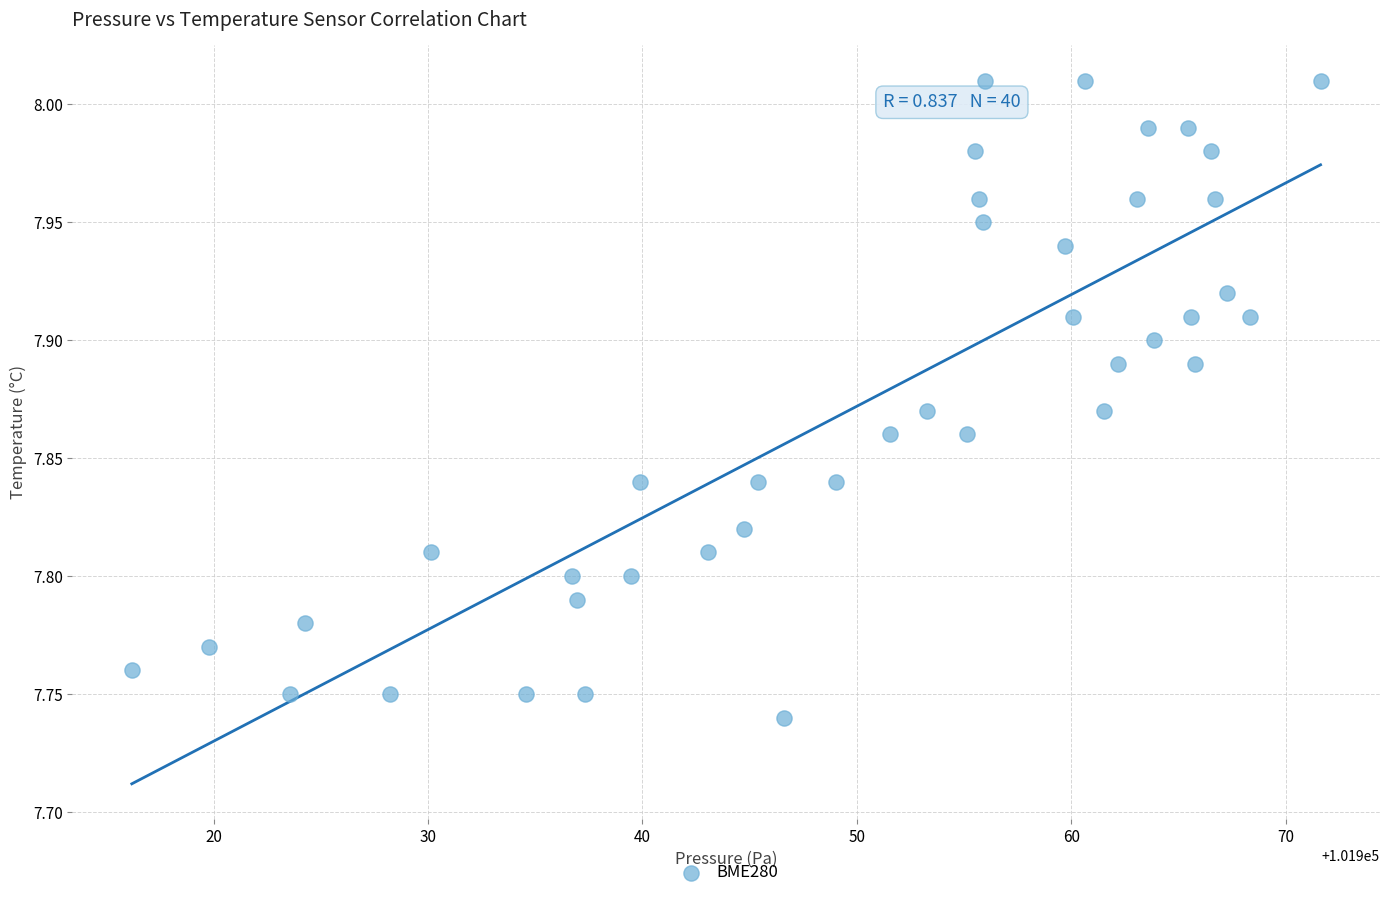

What is the range of Y values (max minus min)?

0.3